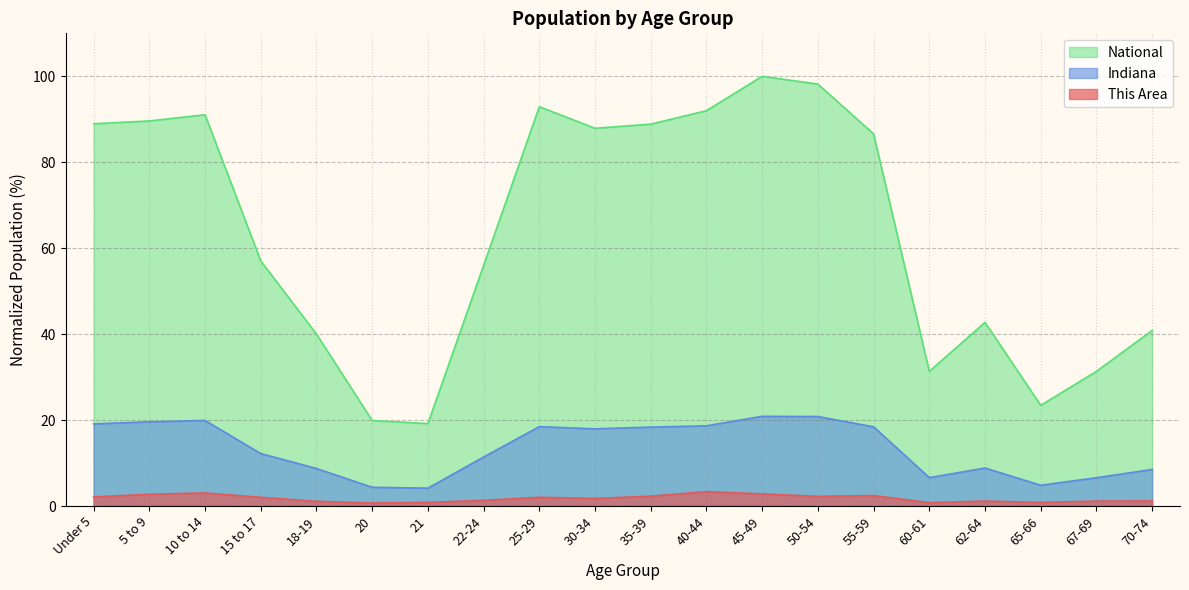

What is the label of the 19th point from the right?

5 to 9